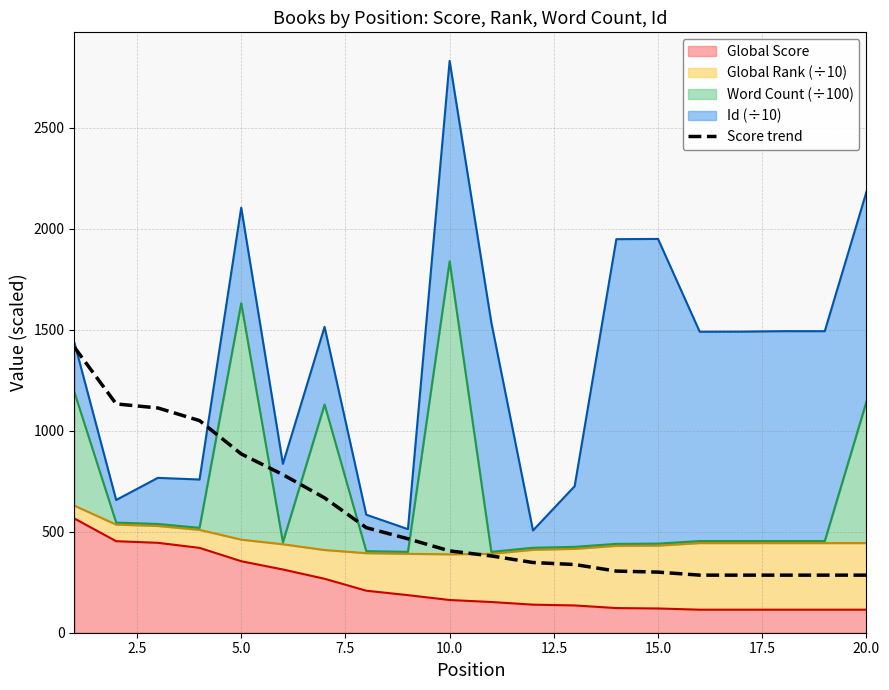

How many lines are shown in the chart?

1